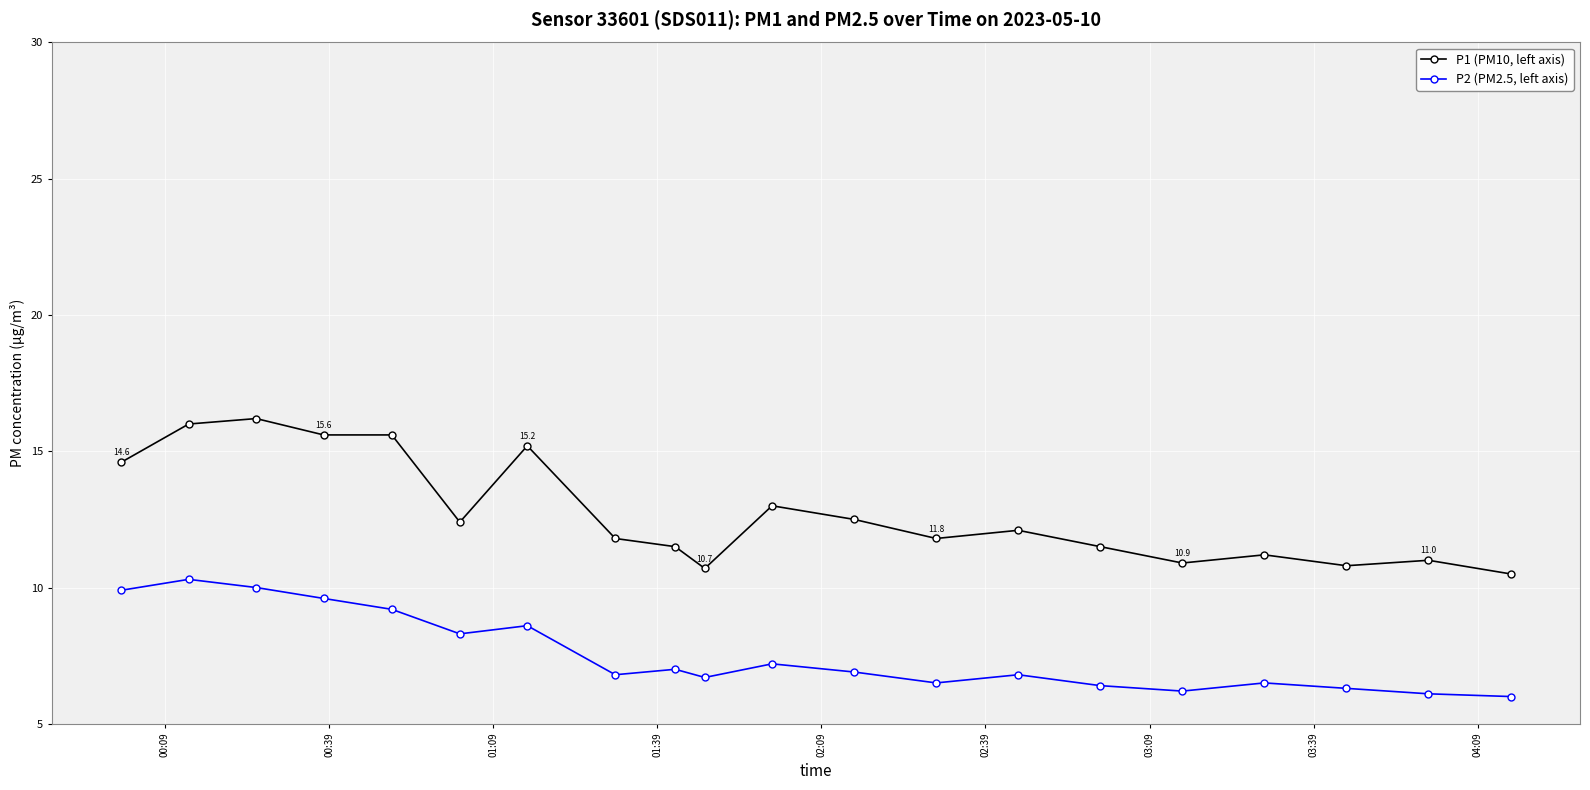

What is the difference between the second highest and minimum values in the P1 (PM10, left axis) series?

5.5